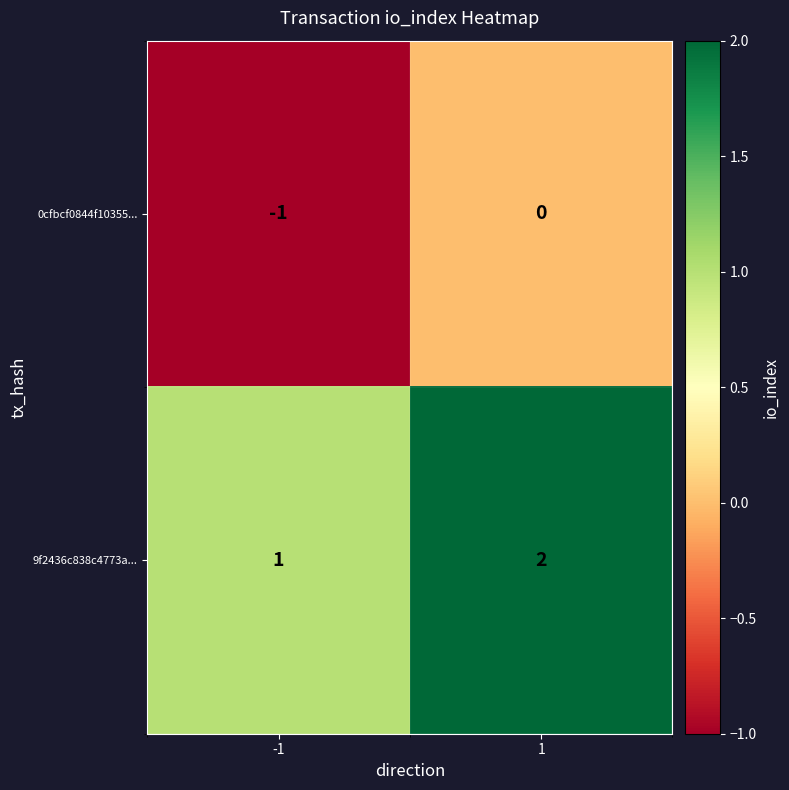

Reading left to right, transcribe all the data shown in this chart.

0cfbcf0844f10355...: -1	0
9f2436c838c4773a...: 1	2